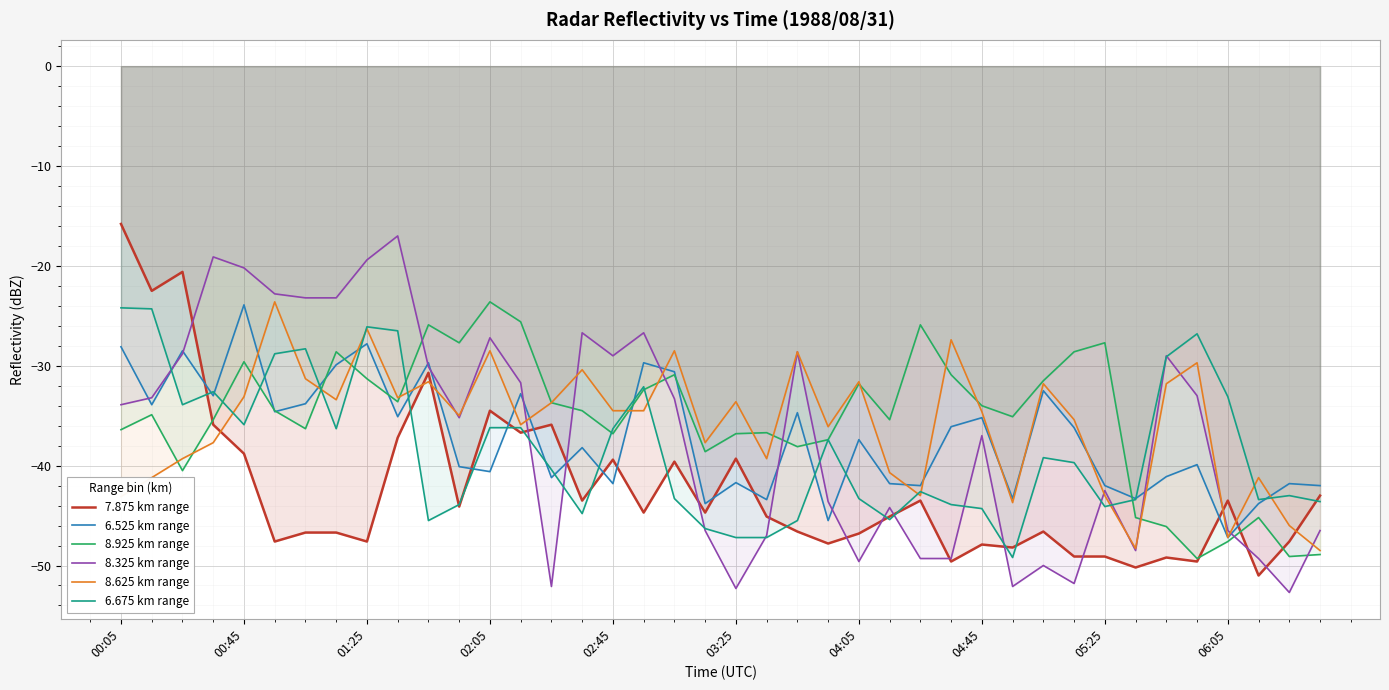

Which series has the widest spread of values?

8.325 km range